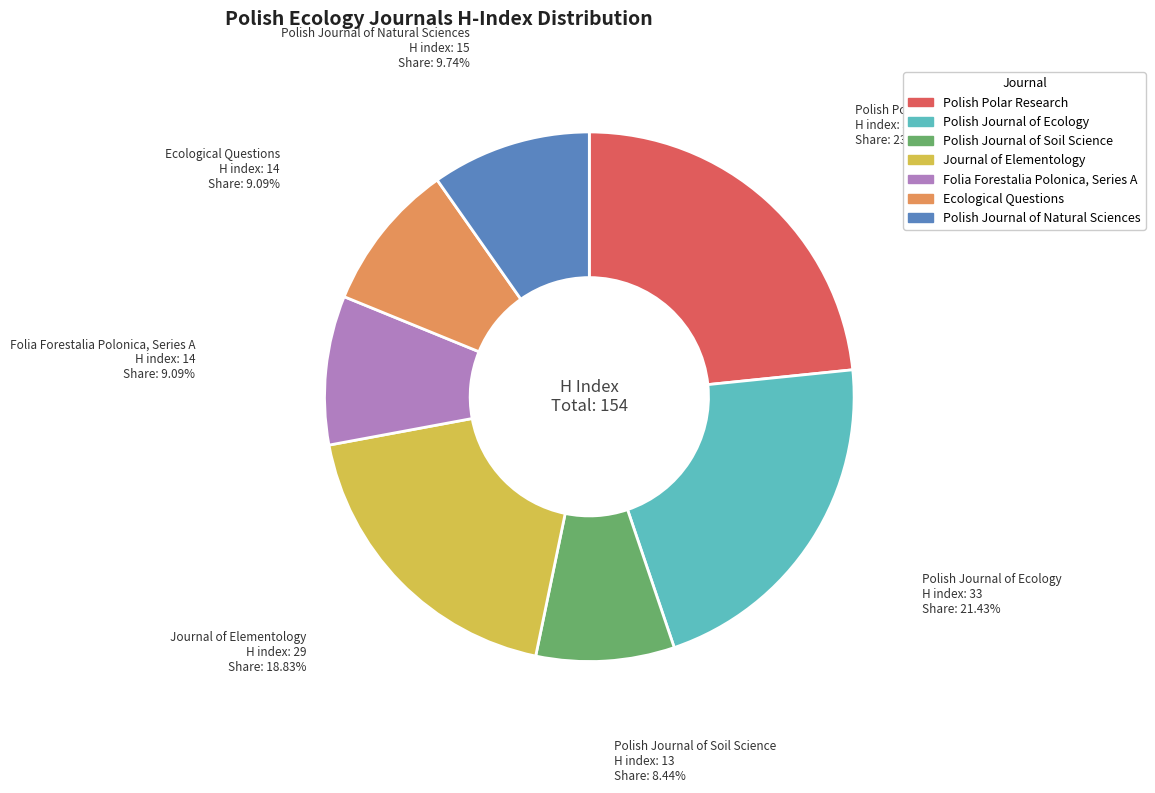

Approximately how many times larger is the value at Polish Journal of Ecology compared to Journal of Elementology?

1.1